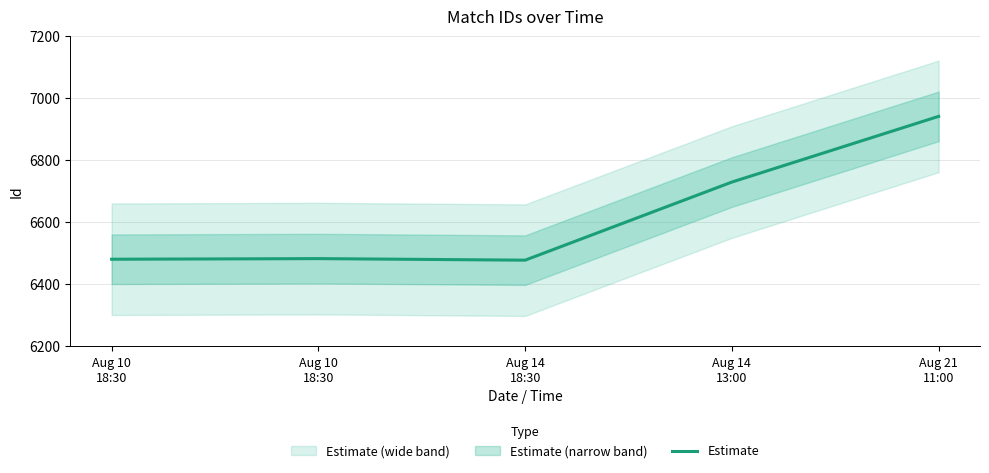

Is this an area chart (filled region under the line)?

No